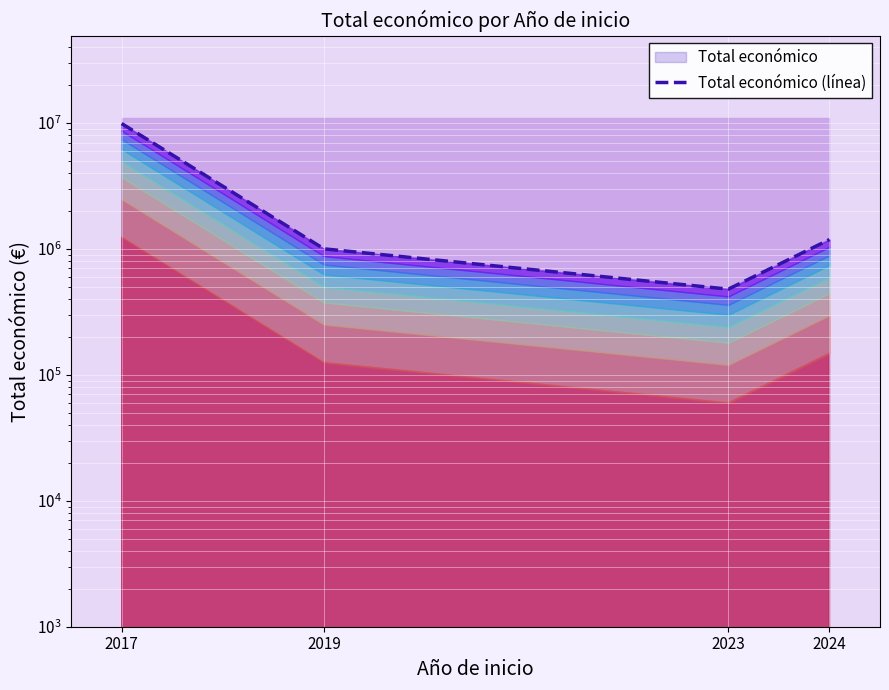

Is it true that the value at 2017 is 2867786?

False